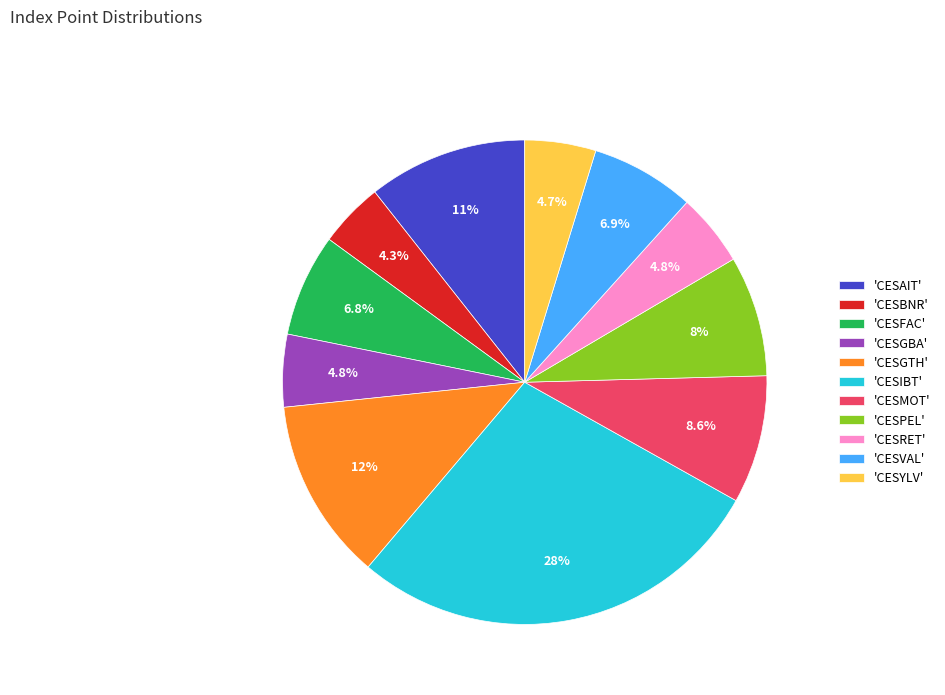

Does 'CESBNR' represent more than half of the total?

No